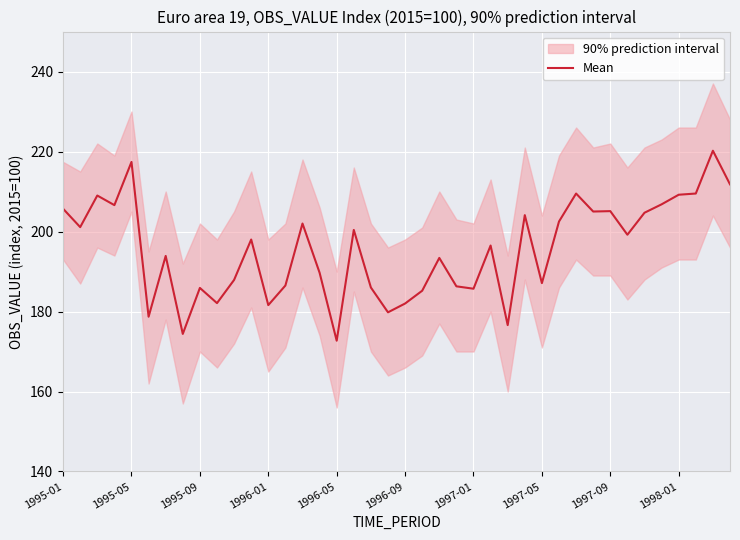

The value at 34 is 204.7. True or false?

True